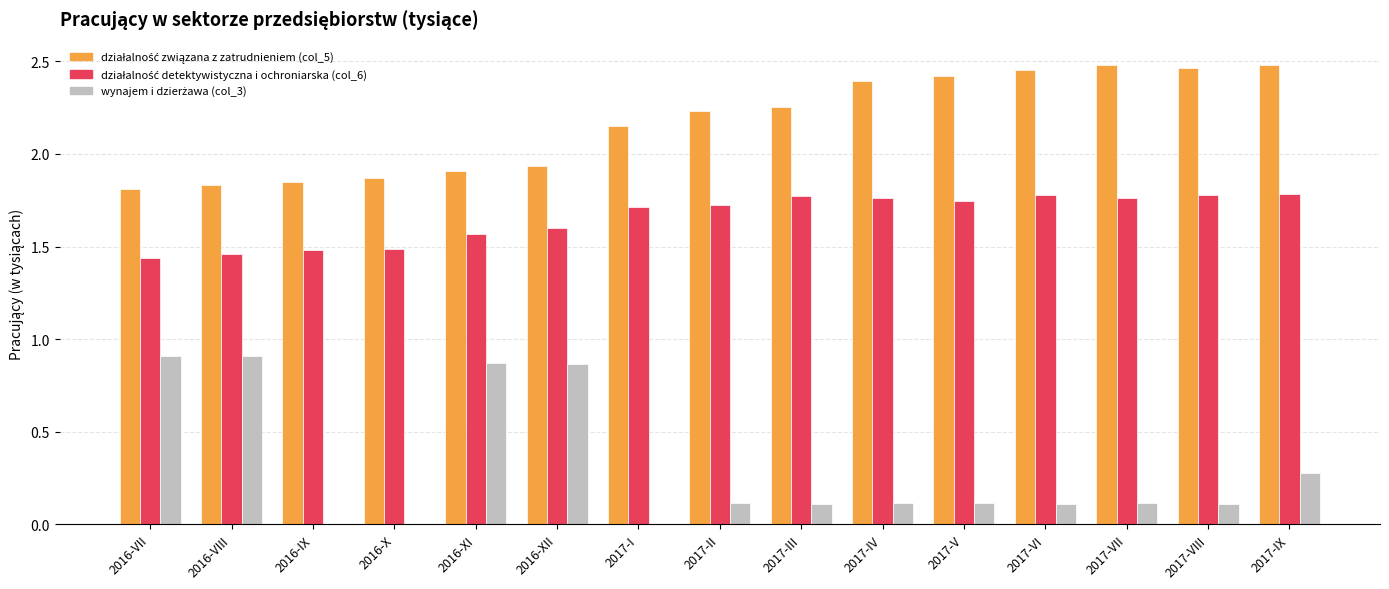

What is the total value across all series at 2017-VI?

4.3